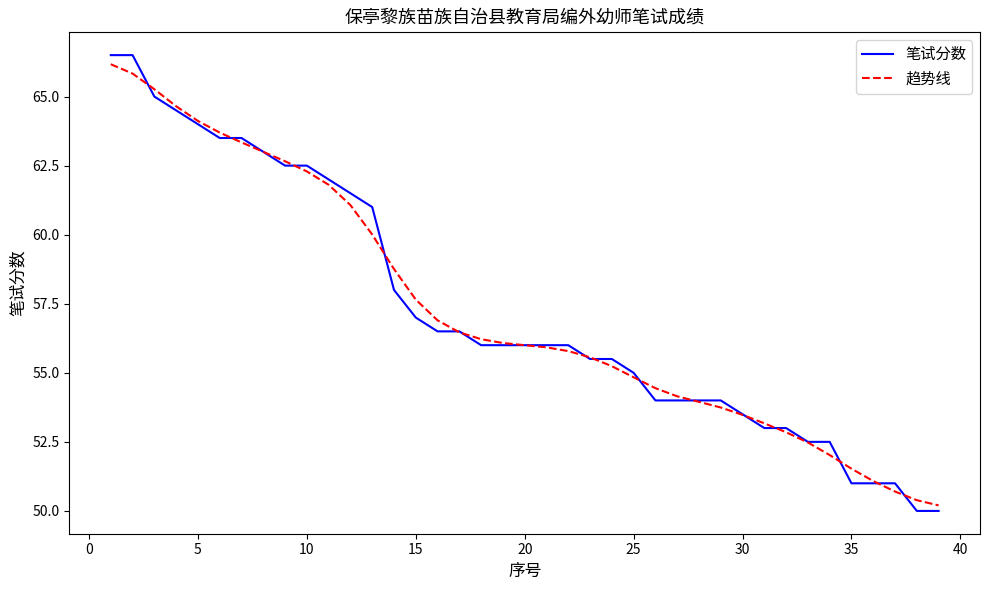

List the series in order of their peak value, highest first.

笔试分数, 趋势线